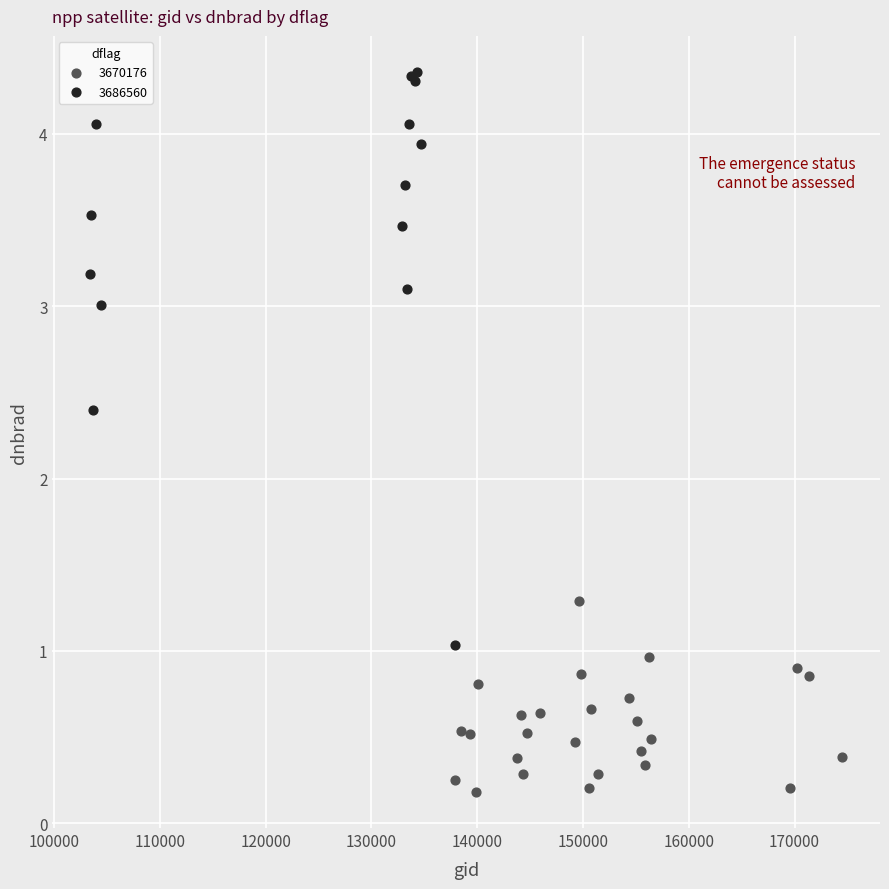

Which series contains the highest Y value?

3686560